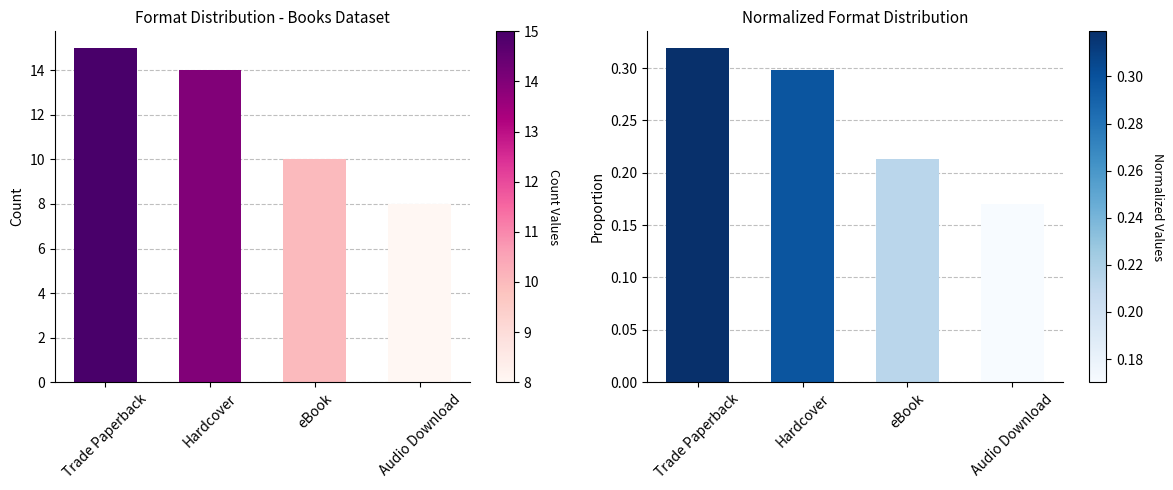

What is the difference between the second highest and second lowest values?

4